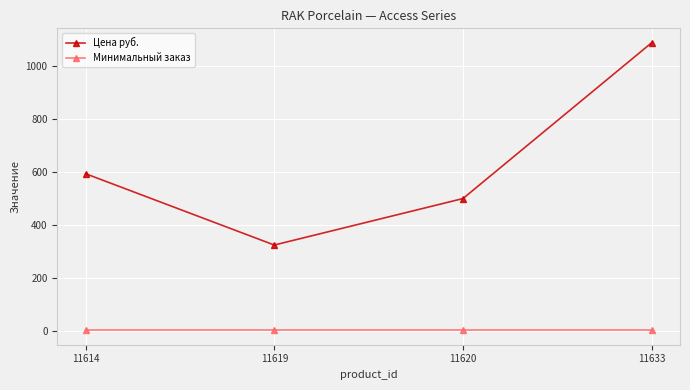

What are all the series names shown in the legend?

Цена руб., Минимальный заказ